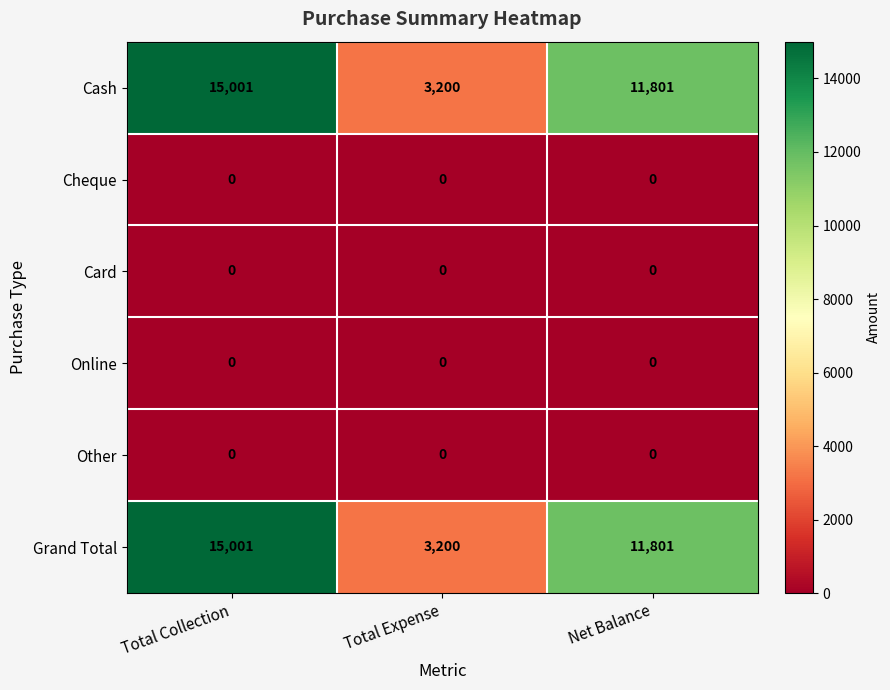

Count the number of categories in the chart.

3